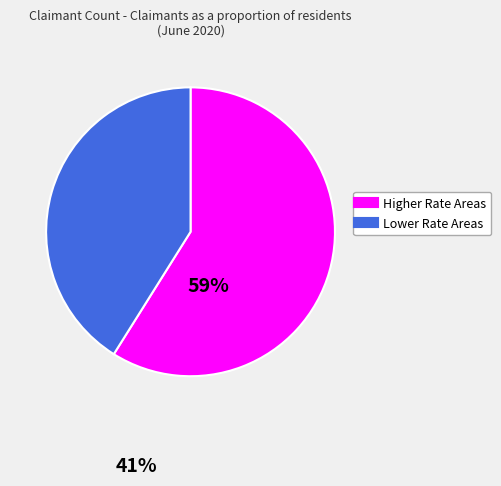

Is there any slice that represents more than half of the pie?

Yes